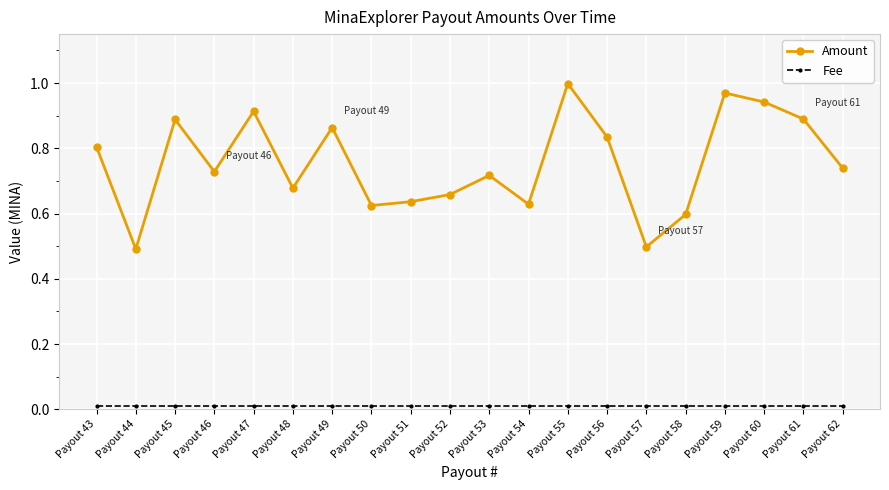

Between Payout 46 and Payout 51, which series saw the biggest shift?

Amount